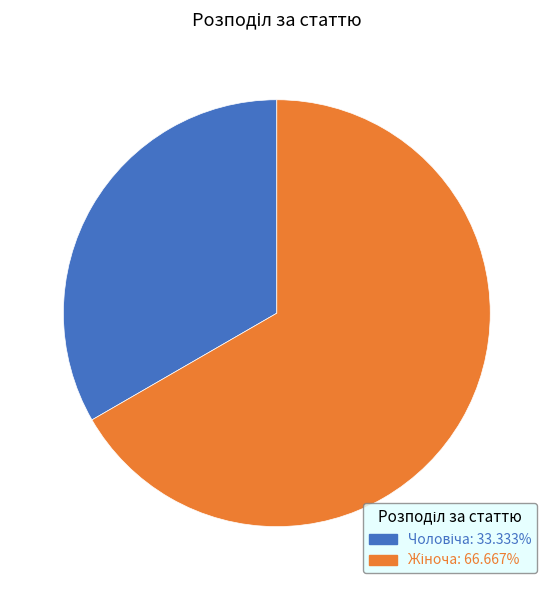

Is there any slice that represents more than half of the pie?

Yes